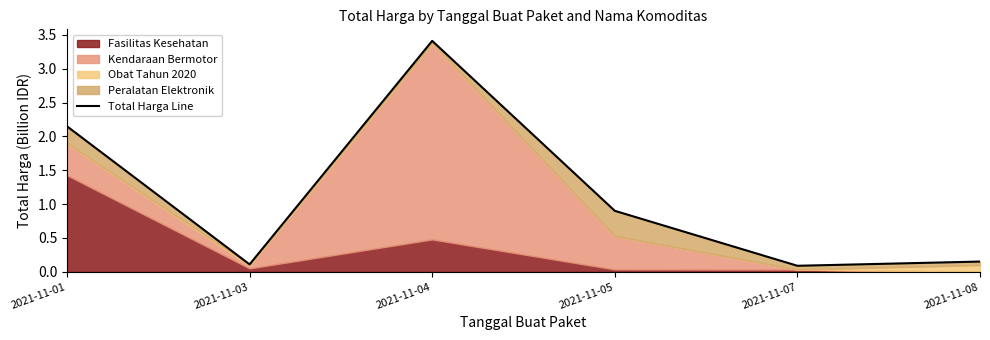

What is the minimum value shown in the chart?

0.1